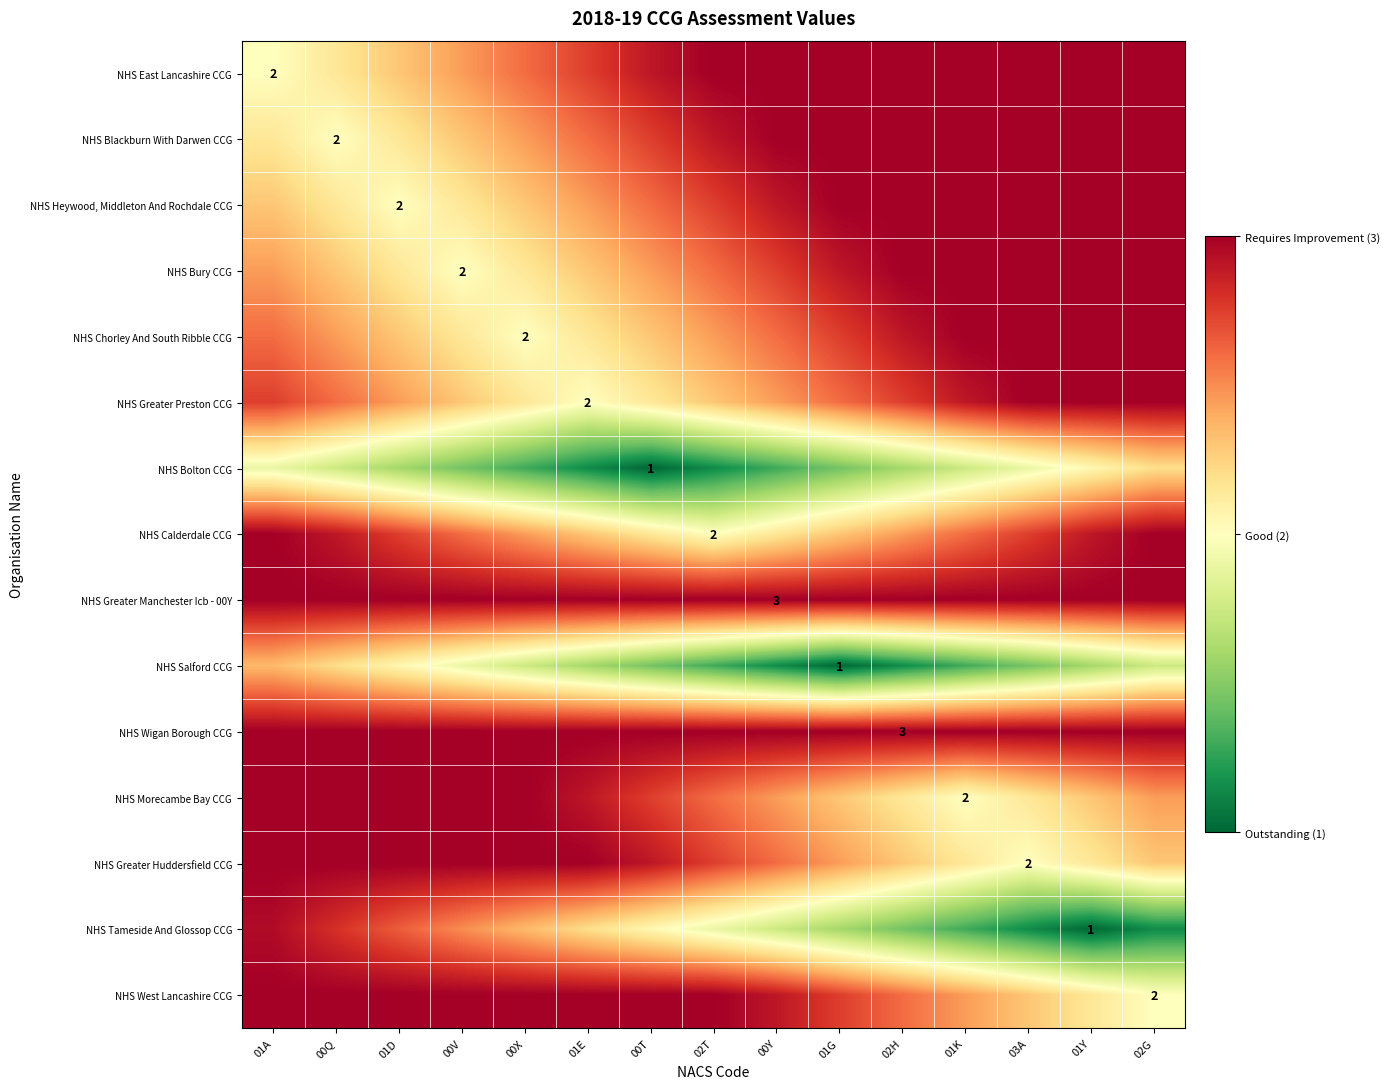

What is the difference between the NHS Greater Preston CCG values at 02T and 00Q?

0.3